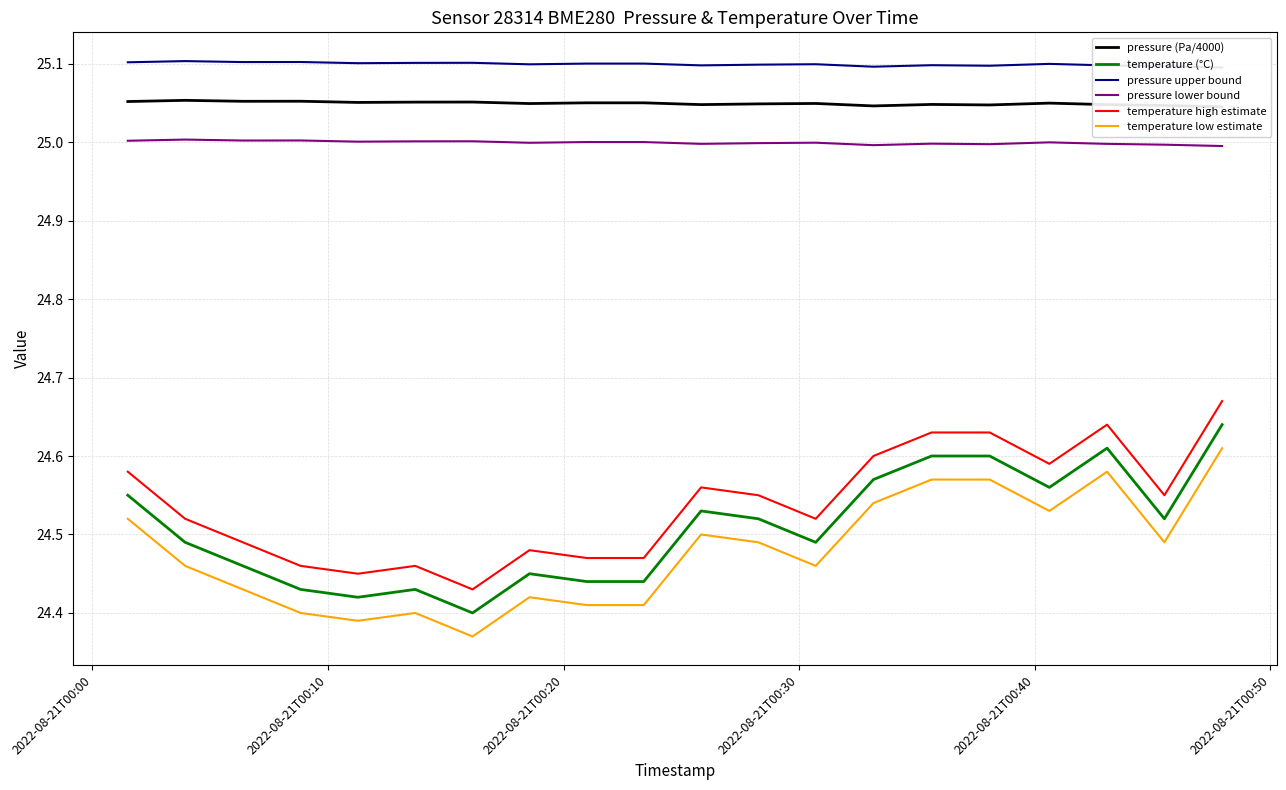

Which series has the largest range (max minus min)?

temperature (°C)